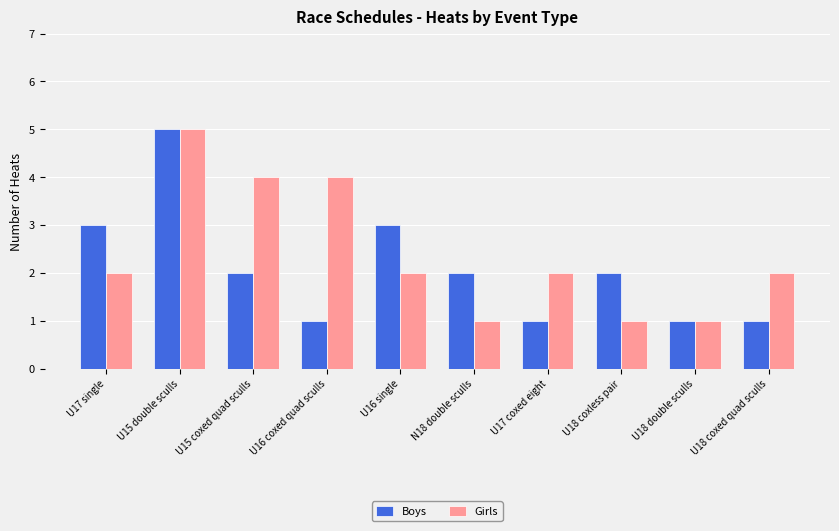

Count the number of data series in this chart.

2